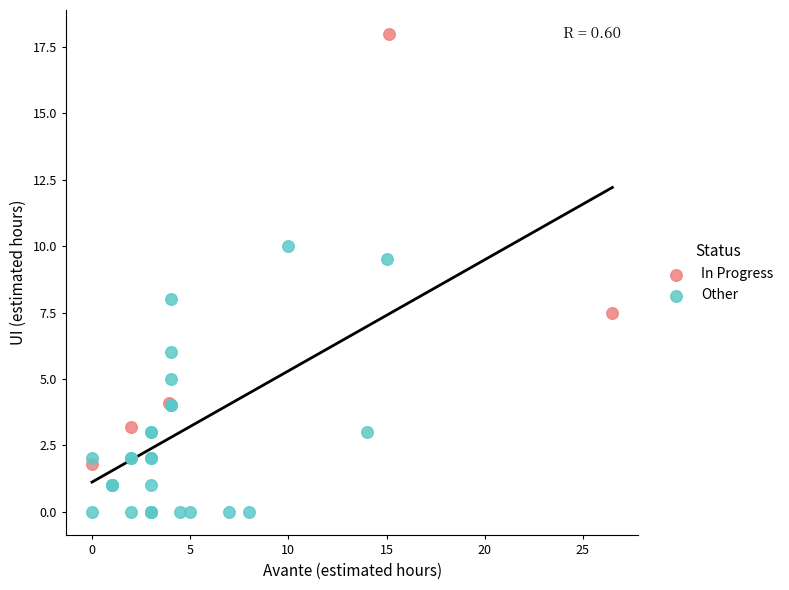

Which series has the largest Y range (max minus min)?

In Progress